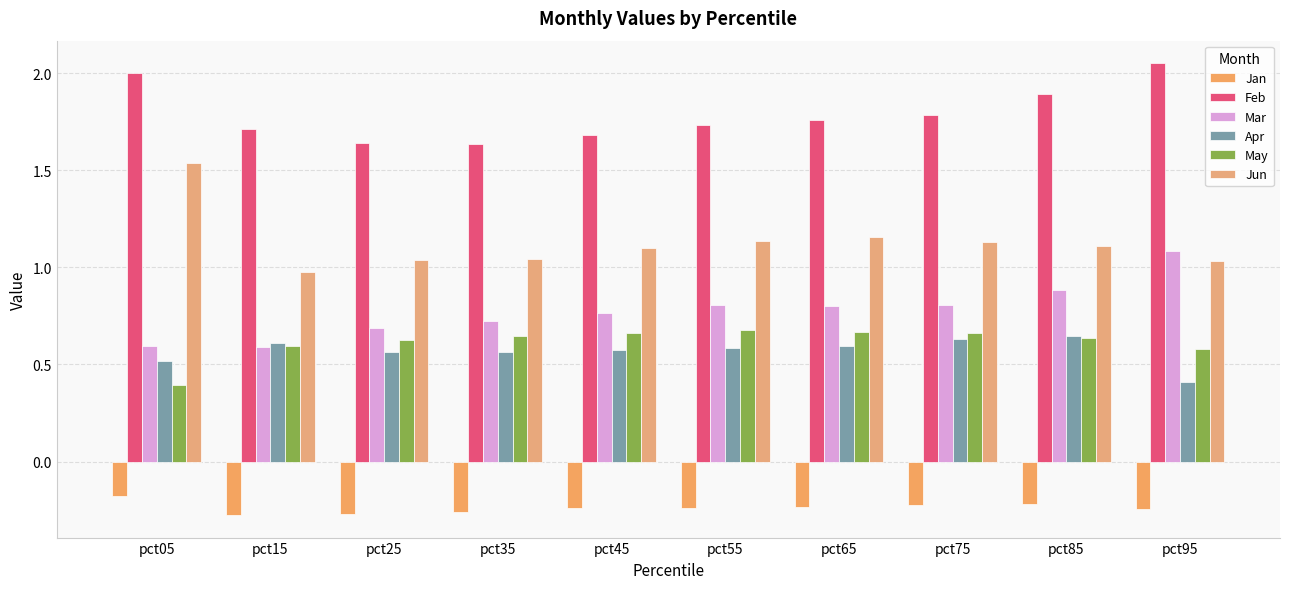

How many data points in Jun are less than 1?

1